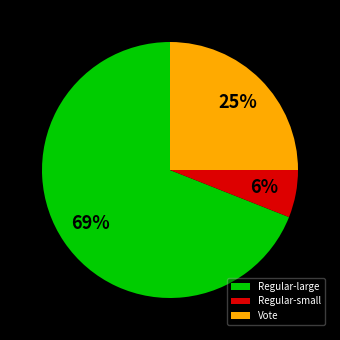

Approximately how many times larger is the value at Regular-large compared to Vote?

2.8